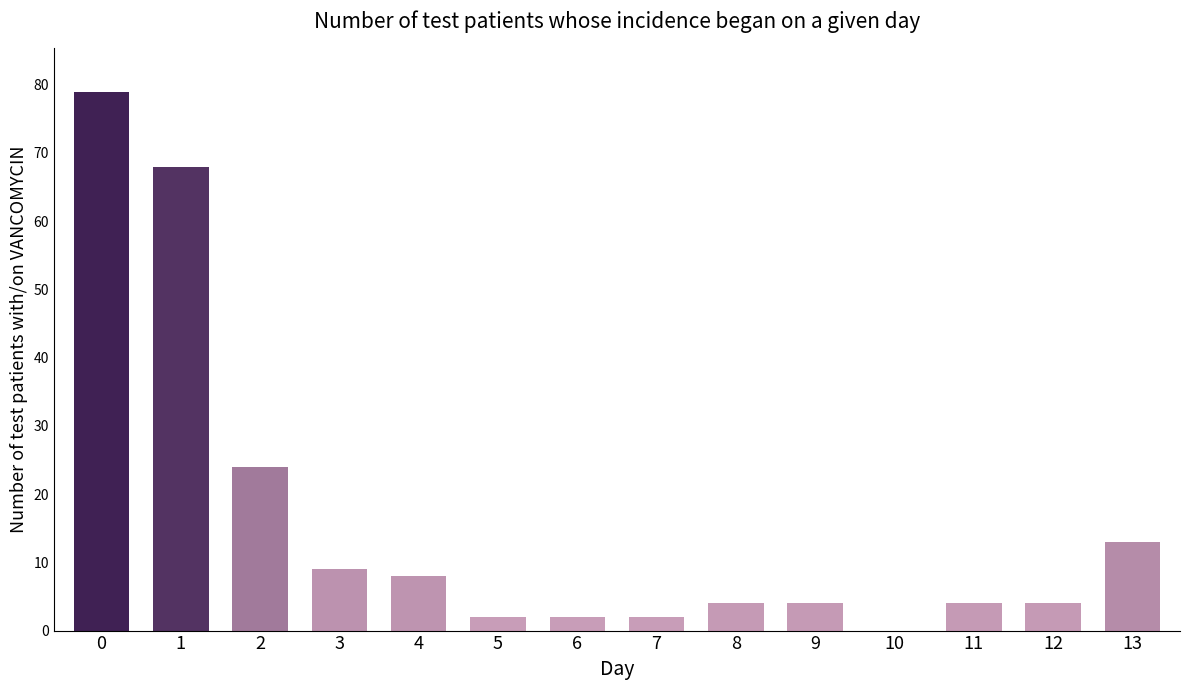

What is the maximum value shown in the chart?

79